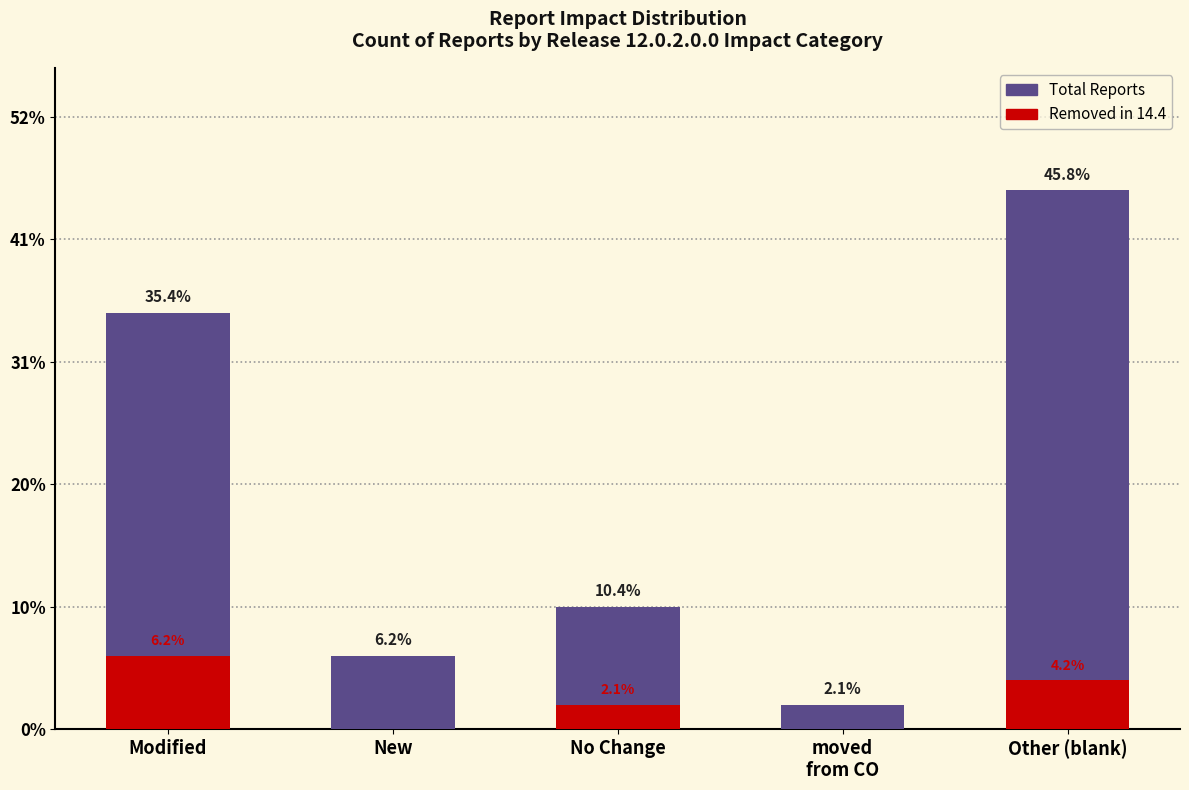

Read the Removed in 14.4 value at No Change.

1